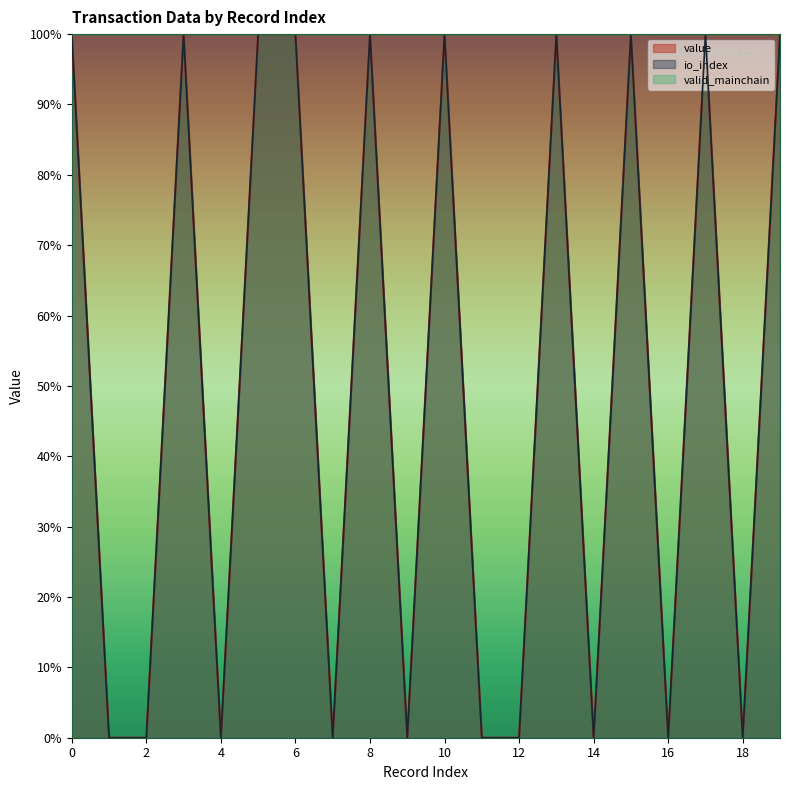

At 11, list the series in order from smallest to largest.

io_index, value